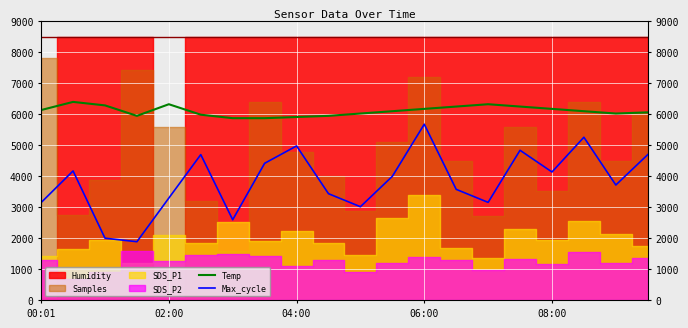

How many categories are shown in the chart?

20